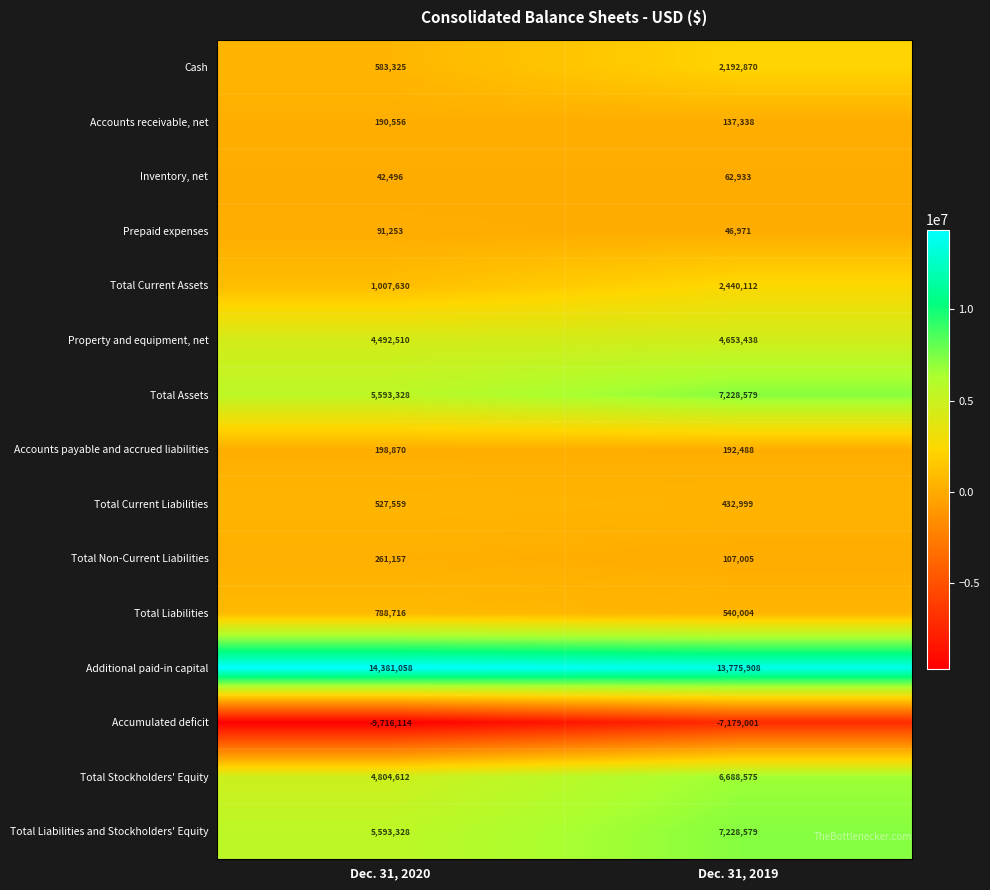

What is the sum of all Total Current Assets values?

3447742